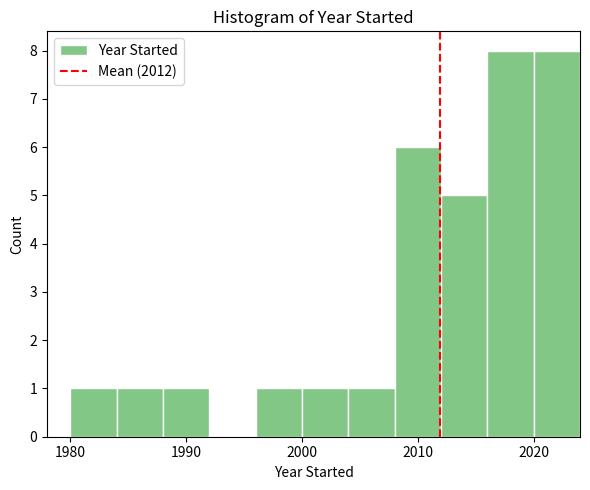

Reading left to right, list every bar in this chart as the range it spans on the x-axis followed by its height. The values are not printed on the chart, so give them approximately, as read against the axis.

1980 to 1984: 1
1984 to 1988: 1
1988 to 1992: 1
1992 to 1996: 0
1996 to 2000: 1
2000 to 2004: 1
2004 to 2008: 1
2008 to 2012: 6
2012 to 2016: 5
2016 to 2020: 8
2020 to 2024: 8